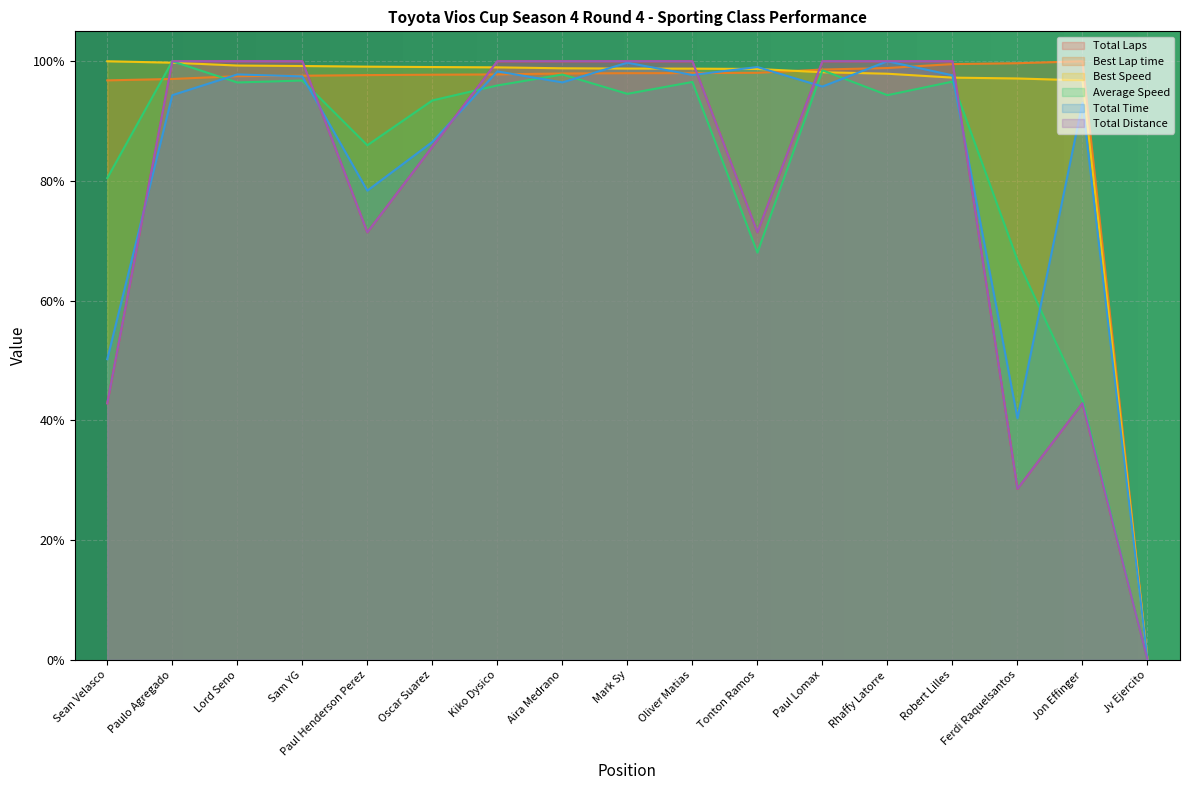

Reading left to right, transcribe all the data shown in this chart.

Total Laps: Sean Velasco=0.4	Paulo Agregado=1.0	Lord Seno=1.0	Sam YG=1.0	Paul Henderson Perez=0.7	Oscar Suarez=0.9	Kiko Dysico=1.0	Aira Medrano=1.0	Mark Sy=1.0	Oliver Matias=1.0	Tonton Ramos=0.7	Paul Lomax=1.0	Rhaffy Latorre=1.0	Robert Lilles=1.0	Ferdi Raquelsantos=0.3	Jon Effinger=0.4	Jv Ejercito=0.0
Best Lap time: Sean Velasco=1.0	Paulo Agregado=1.0	Lord Seno=1.0	Sam YG=1.0	Paul Henderson Perez=1.0	Oscar Suarez=1.0	Kiko Dysico=1.0	Aira Medrano=1.0	Mark Sy=1.0	Oliver Matias=1.0	Tonton Ramos=1.0	Paul Lomax=1.0	Rhaffy Latorre=1.0	Robert Lilles=1.0	Ferdi Raquelsantos=1.0	Jon Effinger=1.0	Jv Ejercito=0.0
Best Speed: Sean Velasco=1.0	Paulo Agregado=1.0	Lord Seno=1.0	Sam YG=1.0	Paul Henderson Perez=1.0	Oscar Suarez=1.0	Kiko Dysico=1.0	Aira Medrano=1.0	Mark Sy=1.0	Oliver Matias=1.0	Tonton Ramos=1.0	Paul Lomax=1.0	Rhaffy Latorre=1.0	Robert Lilles=1.0	Ferdi Raquelsantos=1.0	Jon Effinger=1.0	Jv Ejercito=0.0
Average Speed: Sean Velasco=0.8	Paulo Agregado=1.0	Lord Seno=1.0	Sam YG=1.0	Paul Henderson Perez=0.9	Oscar Suarez=0.9	Kiko Dysico=1.0	Aira Medrano=1.0	Mark Sy=0.9	Oliver Matias=1.0	Tonton Ramos=0.7	Paul Lomax=1.0	Rhaffy Latorre=0.9	Robert Lilles=1.0	Ferdi Raquelsantos=0.7	Jon Effinger=0.4	Jv Ejercito=0.0
Total Time: Sean Velasco=0.5	Paulo Agregado=0.9	Lord Seno=1.0	Sam YG=1.0	Paul Henderson Perez=0.8	Oscar Suarez=0.9	Kiko Dysico=1.0	Aira Medrano=1.0	Mark Sy=1.0	Oliver Matias=1.0	Tonton Ramos=1.0	Paul Lomax=1.0	Rhaffy Latorre=1.0	Robert Lilles=1.0	Ferdi Raquelsantos=0.4	Jon Effinger=0.9	Jv Ejercito=0.0
Total Distance: Sean Velasco=0.4	Paulo Agregado=1.0	Lord Seno=1.0	Sam YG=1.0	Paul Henderson Perez=0.7	Oscar Suarez=0.9	Kiko Dysico=1.0	Aira Medrano=1.0	Mark Sy=1.0	Oliver Matias=1.0	Tonton Ramos=0.7	Paul Lomax=1.0	Rhaffy Latorre=1.0	Robert Lilles=1.0	Ferdi Raquelsantos=0.3	Jon Effinger=0.4	Jv Ejercito=0.0